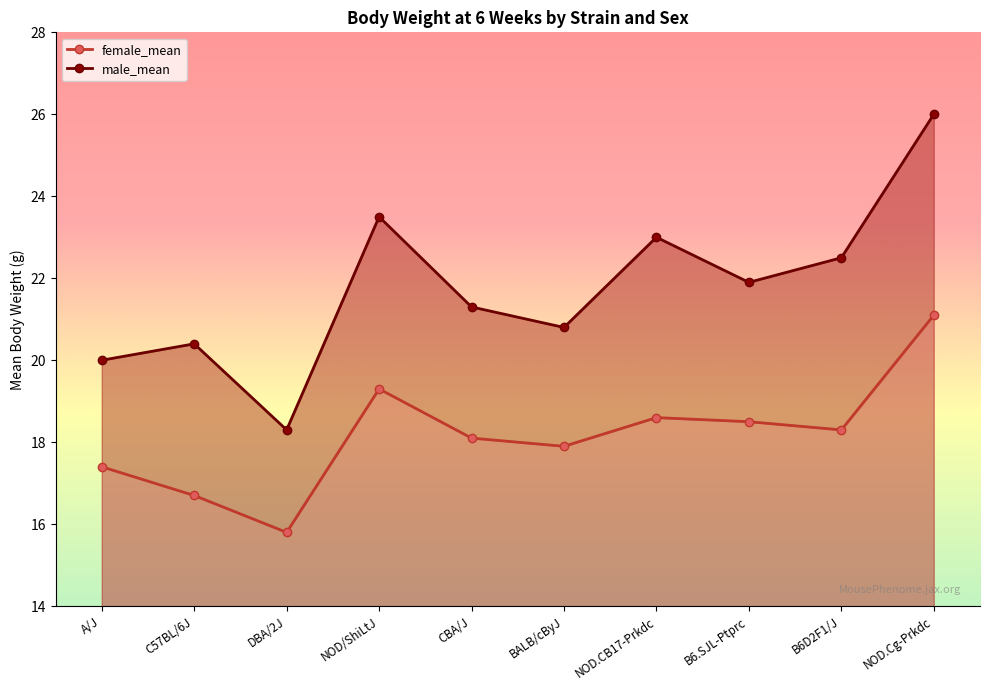

Where is female_mean nearest to the value 18?

CBA/J